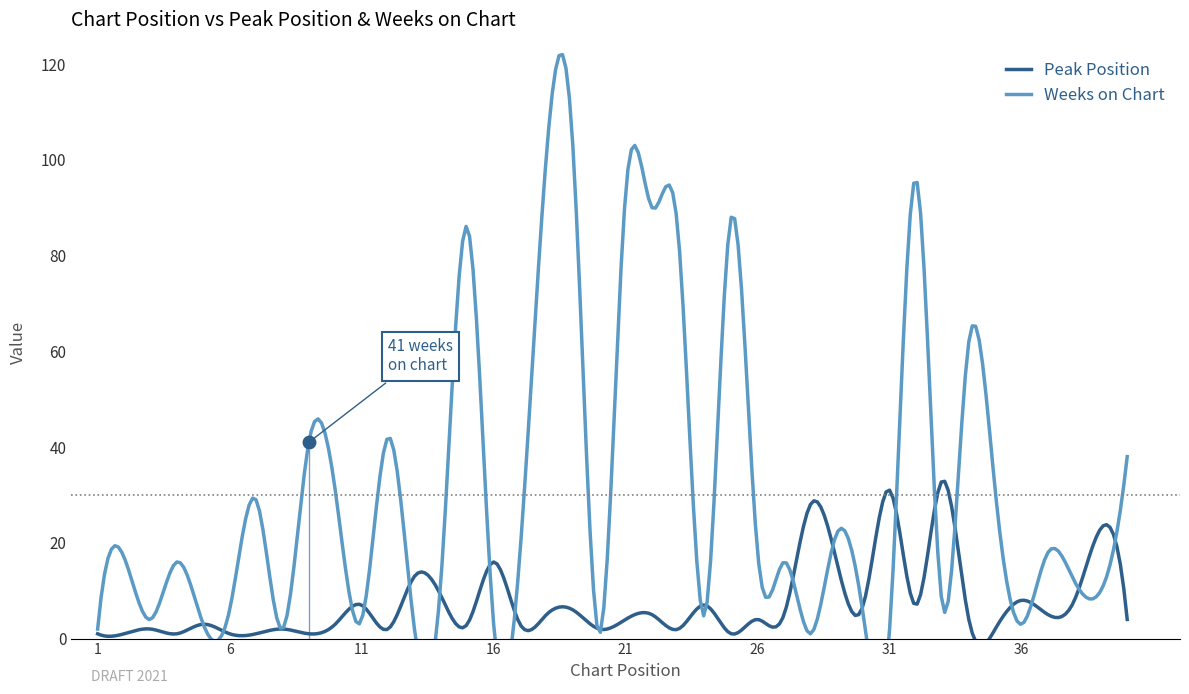

Rank the series by their average value, from lowest to highest.

Peak Position, Weeks on Chart